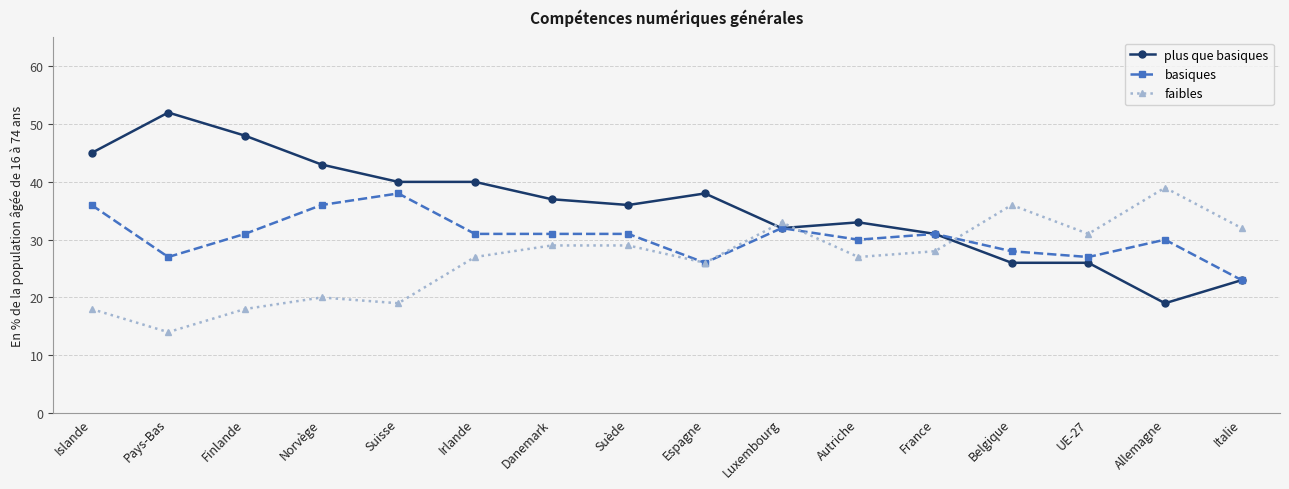

What is the difference between the highest and lowest values at Belgique?

10